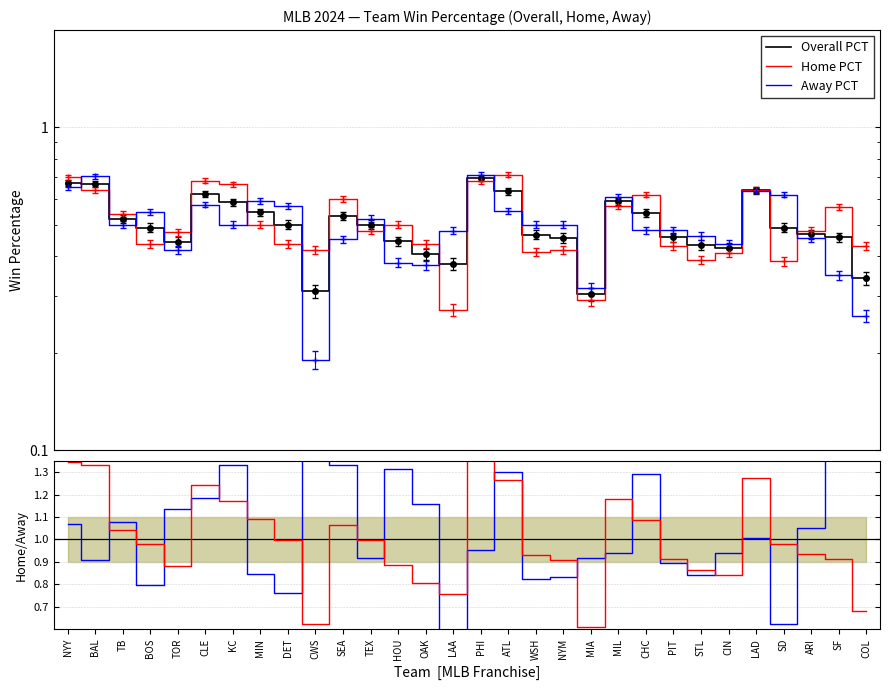

What is the label of the 9th point from the left?

DET